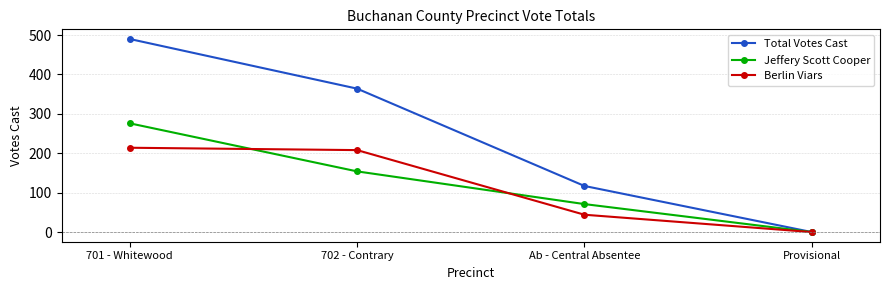

Reading right to left, extract all data points from this chart.

Total Votes Cast: 0	117	364	490
Jeffery Scott Cooper: 0	71	154	276
Berlin Viars: 0	44	208	214